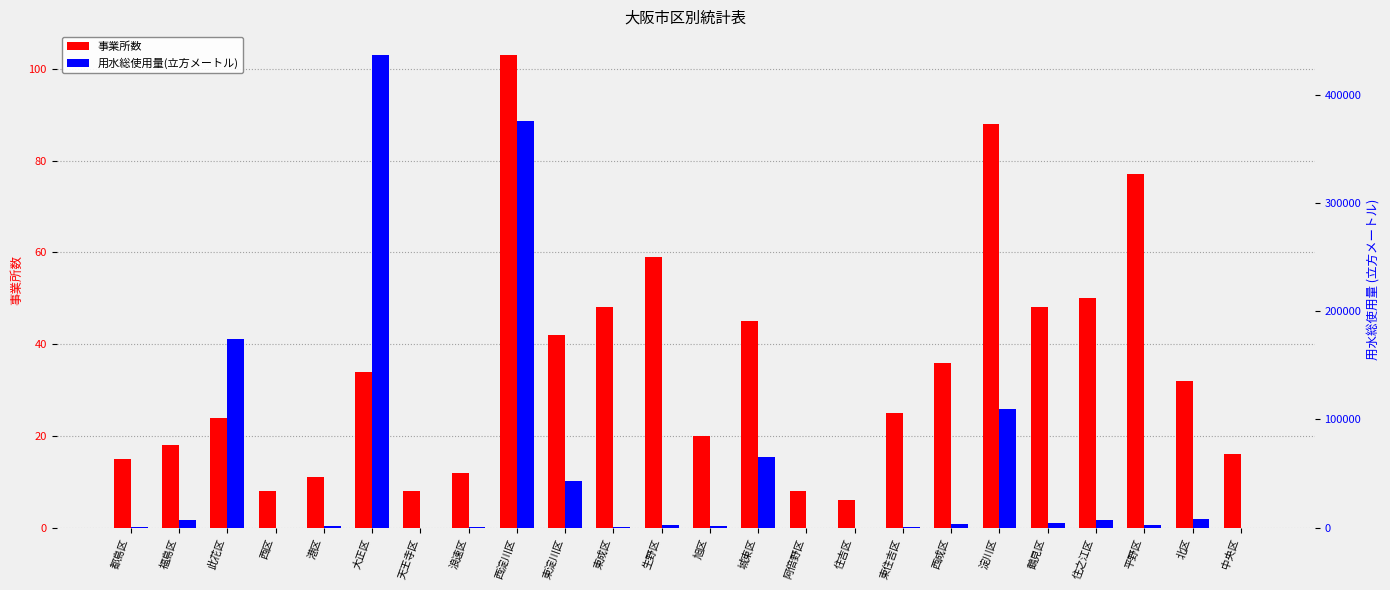

What is the value of the 事業所数 bar at the 22nd from the left?

77